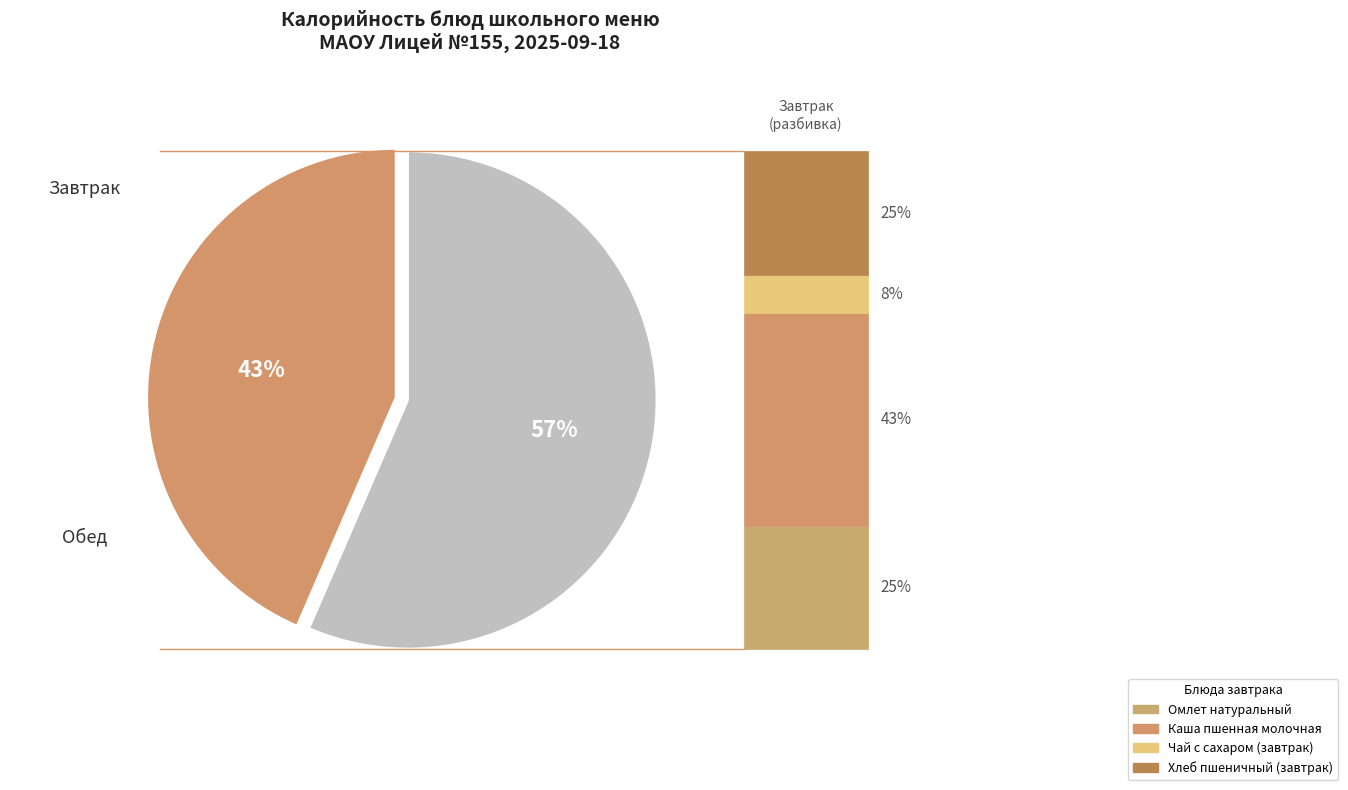

How many slices are in this pie chart?

2